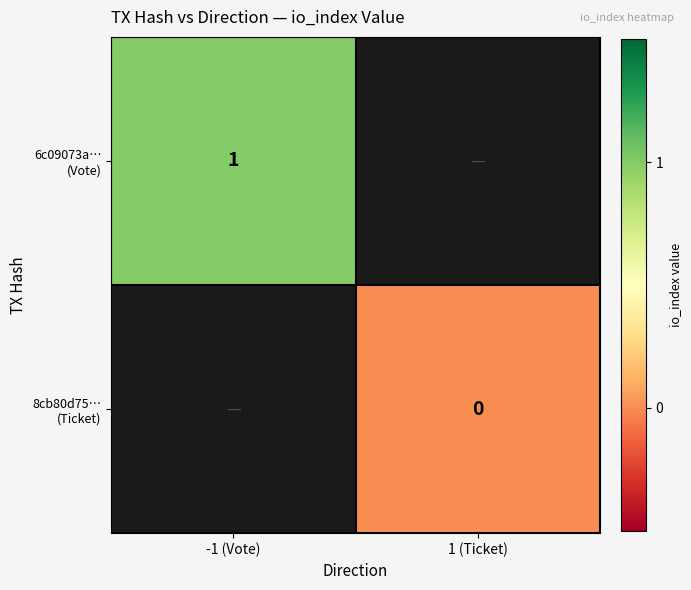

How many values in 6c09073a… (Vote) are above zero?

1